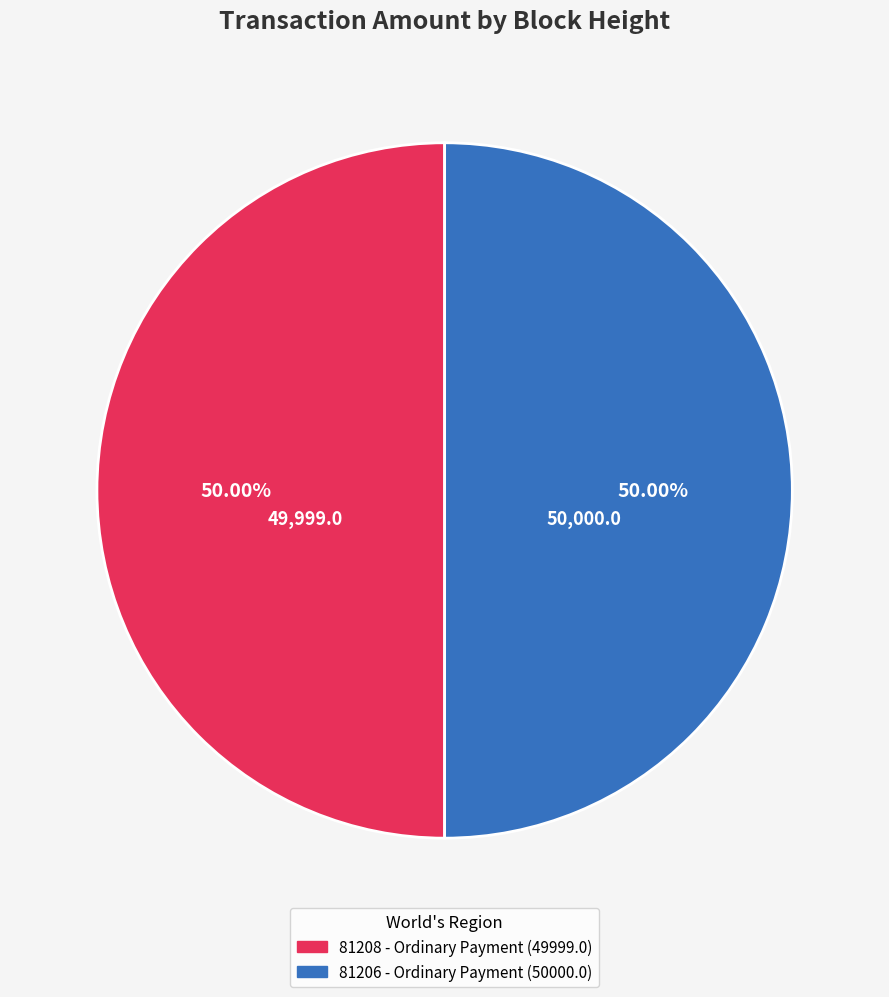

Combined, do 81206 - Ordinary Payment (50000.0) and 81208 - Ordinary Payment (49999.0) account for over 50%?

Yes